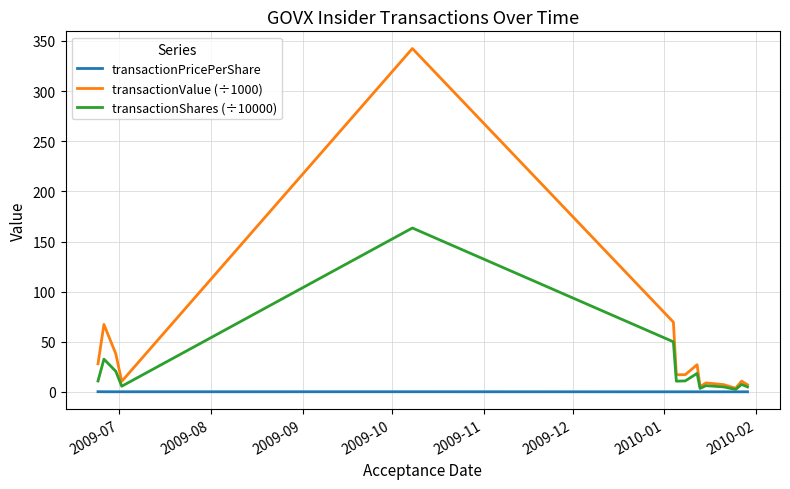

Rank the series by their maximum value, from highest to lowest.

transactionValue (÷1000), transactionShares (÷10000), transactionPricePerShare